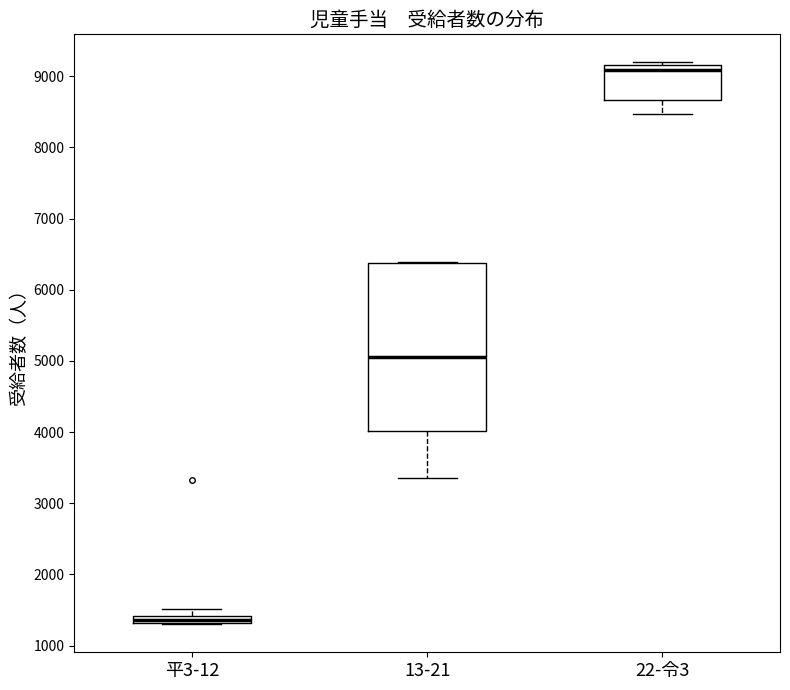

Comparing the boxes themselves (not the whiskers), which one is the tallest?

13-21